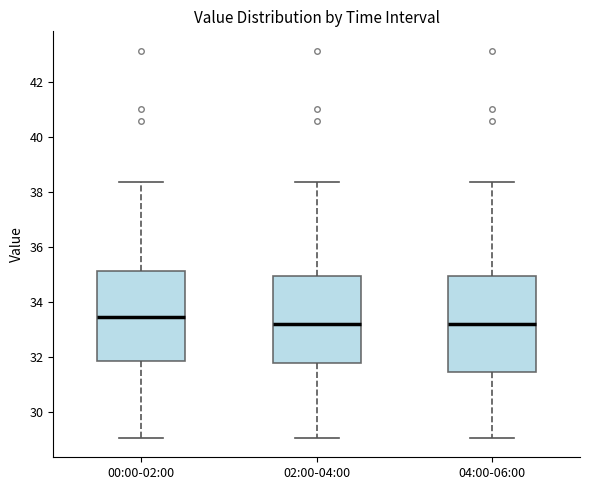

Reading left to right, transcribe this box plot: for each box, give where its median line is, the range the box spans, and where its two whiskers end, as read against the y-axis. The values are not printed on the chart, so give them approximately, as read against the axis.

00:00-02:00: median 33.4, box 31.8 to 35.2, whiskers 29.0 to 38.4
02:00-04:00: median 33.2, box 31.8 to 35.0, whiskers 29.0 to 38.4
04:00-06:00: median 33.2, box 31.4 to 35.0, whiskers 29.0 to 38.4